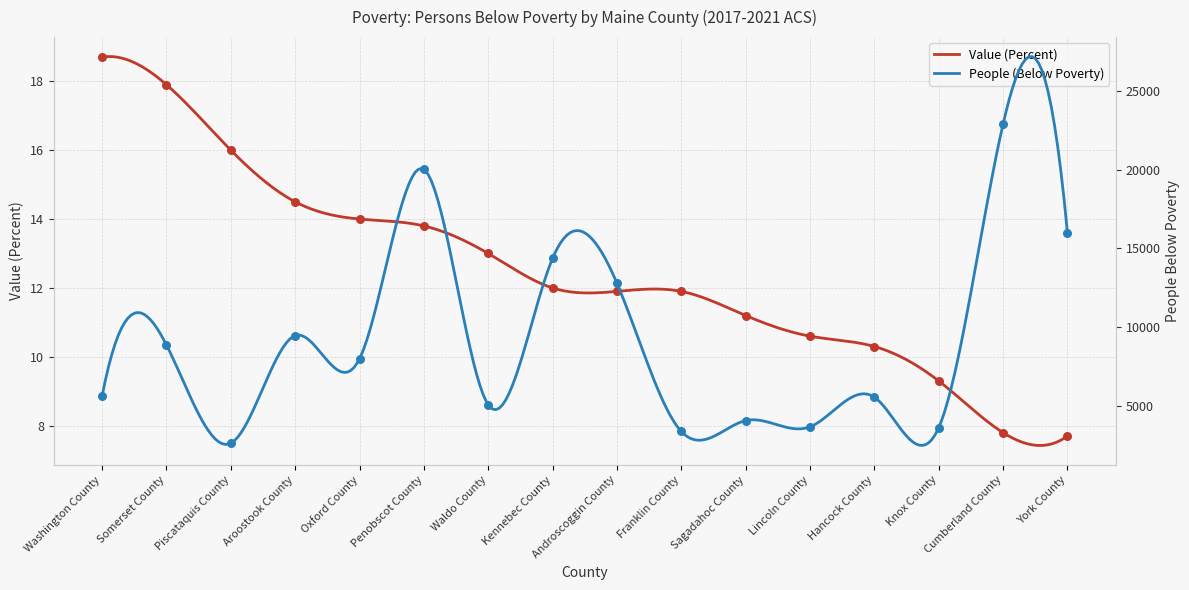

Is the value of People (Below Poverty) at Somerset County greater than the value of Value (Percent) at Kennebec County?

Yes